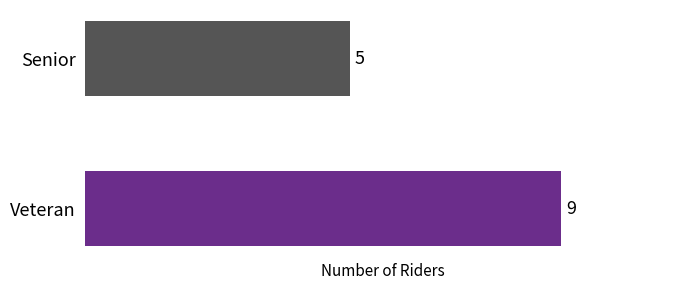

Which category has the lowest value across all series?

Senior